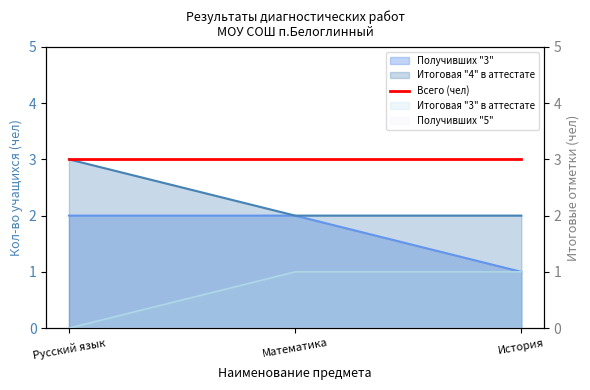

What value does the Итоговая "4" в аттестате series have at Математика?

2